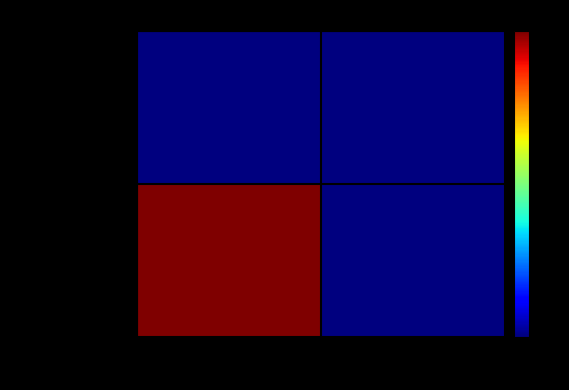

At how many categories does at least one series exceed 558?

1